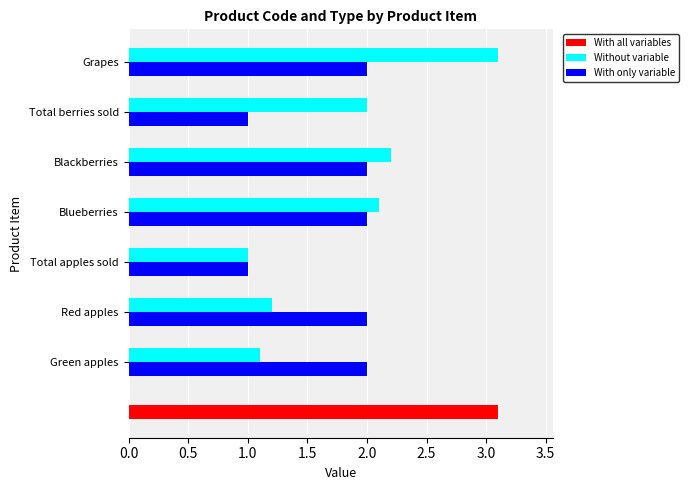

How many bars are there in each group?

2